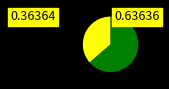

Does any single category account for the majority?

Yes